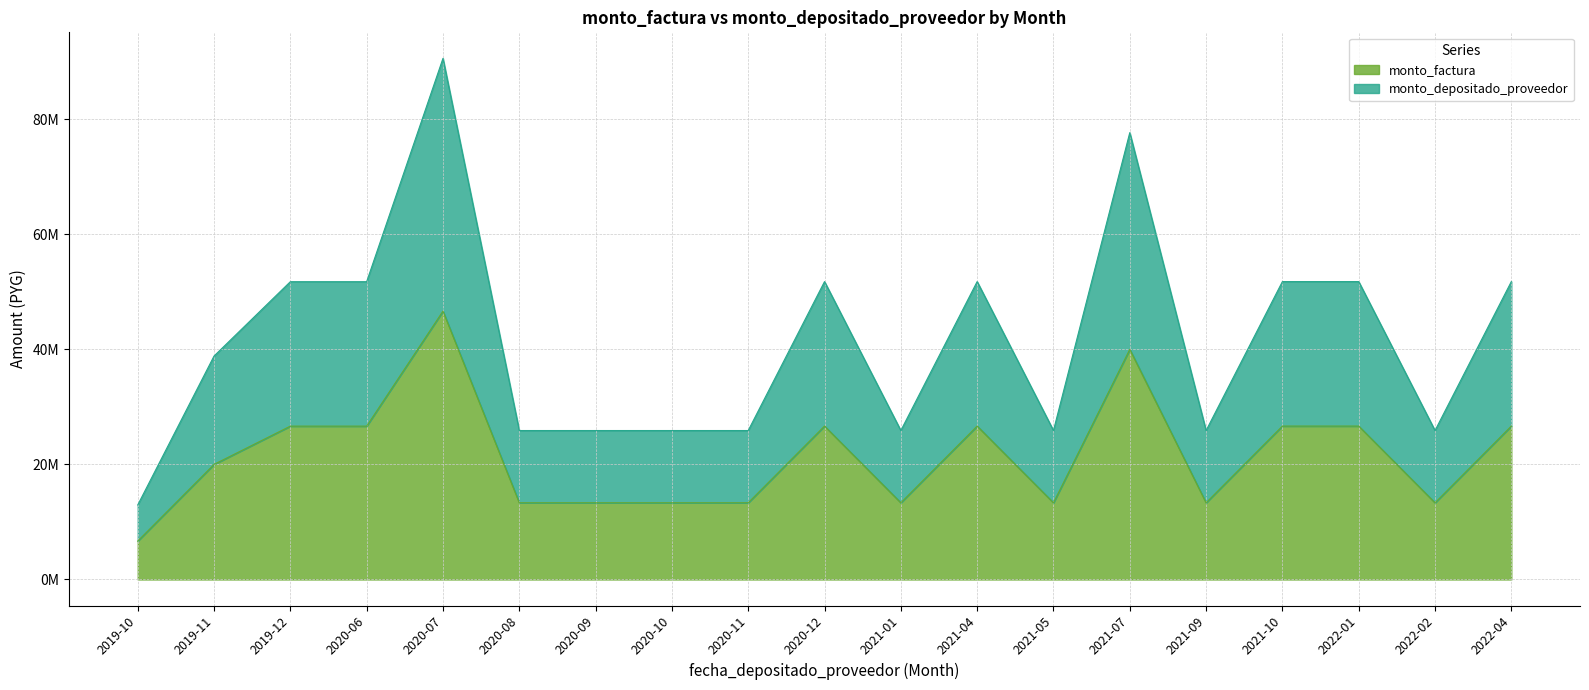

Reading right to left, what are all the values shown in this chart?

monto_factura: 2022-04=26669688	2022-02=13334844	2022-01=26669688	2021-10=26669688	2021-09=13334844	2021-07=40004532	2021-05=13334844	2021-04=26669688	2021-01=13334844	2020-12=26669688	2020-11=13334844	2020-10=13334844	2020-09=13334844	2020-08=13334844	2020-07=46657316	2020-06=26659688	2019-12=26659688	2019-11=20008530	2019-10=6670186
monto_depositado_proveedor: 2022-04=51790592	2022-02=25895296	2022-01=51790592	2021-10=51790592	2021-09=25895296	2021-07=77685888	2021-05=25895296	2021-04=51790592	2021-01=25895296	2020-12=51790592	2020-11=25895296	2020-10=25895296	2020-09=25895296	2020-08=25895296	2020-07=90595624	2020-06=51770142	2019-12=51770142	2019-11=38843808	2019-10=12953016